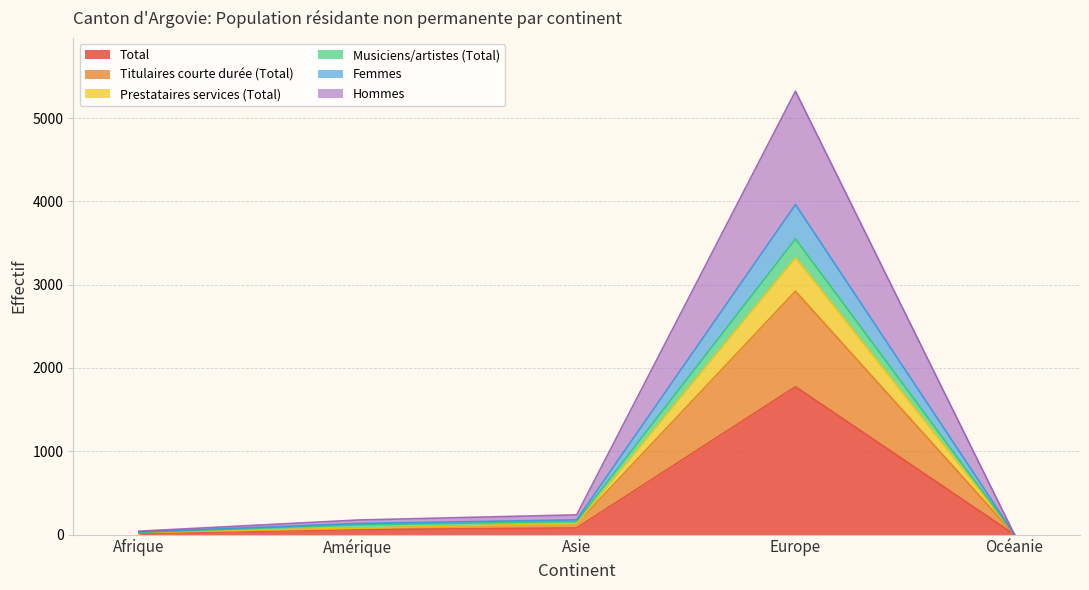

True or false: Titulaires courte durée (Total) has a value of 45 at Amérique.

False